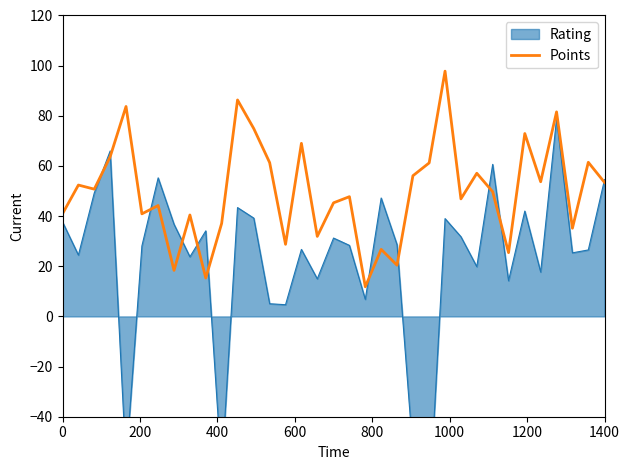

What is the sum of all values?

1744.6